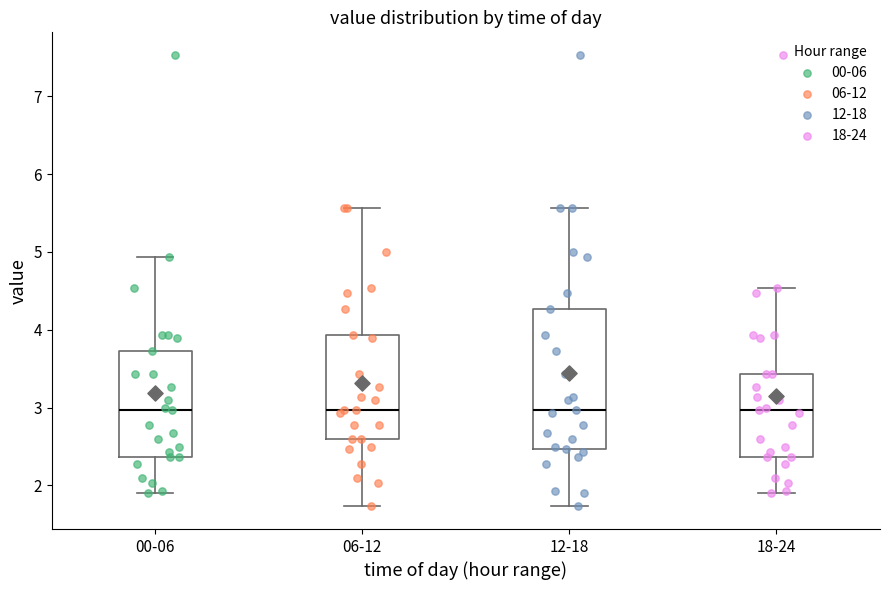

Which box is the tallest, from its lower edge to its upper edge?

12-18